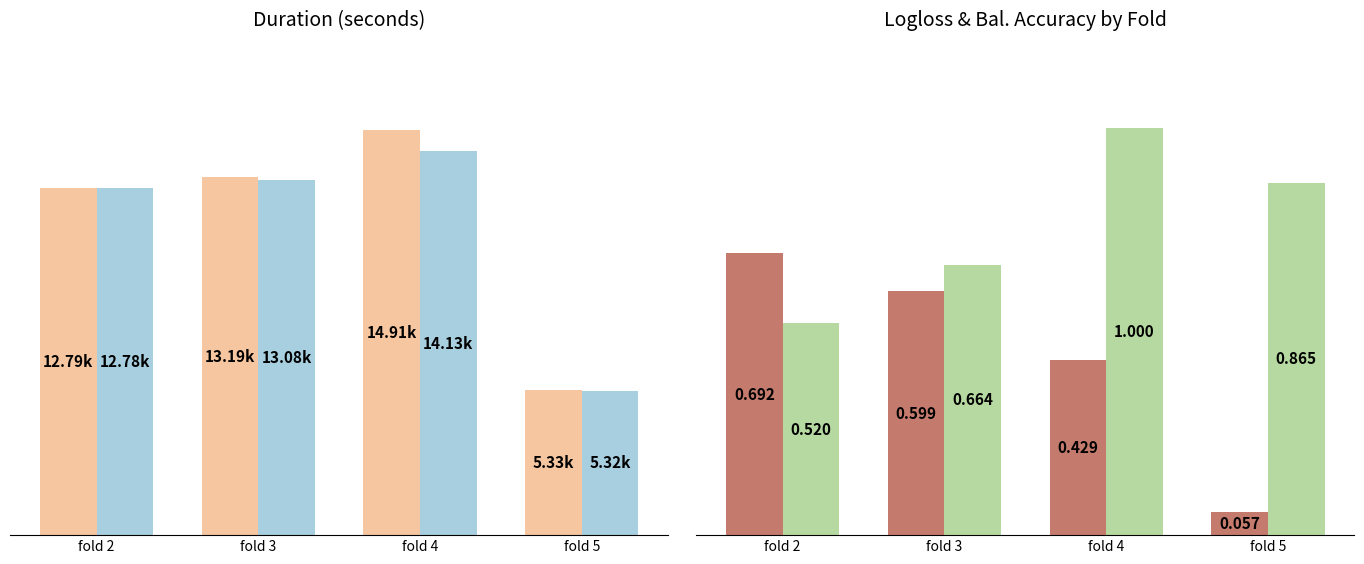

What is the difference between the highest and lowest values at fold 3?

7199.6